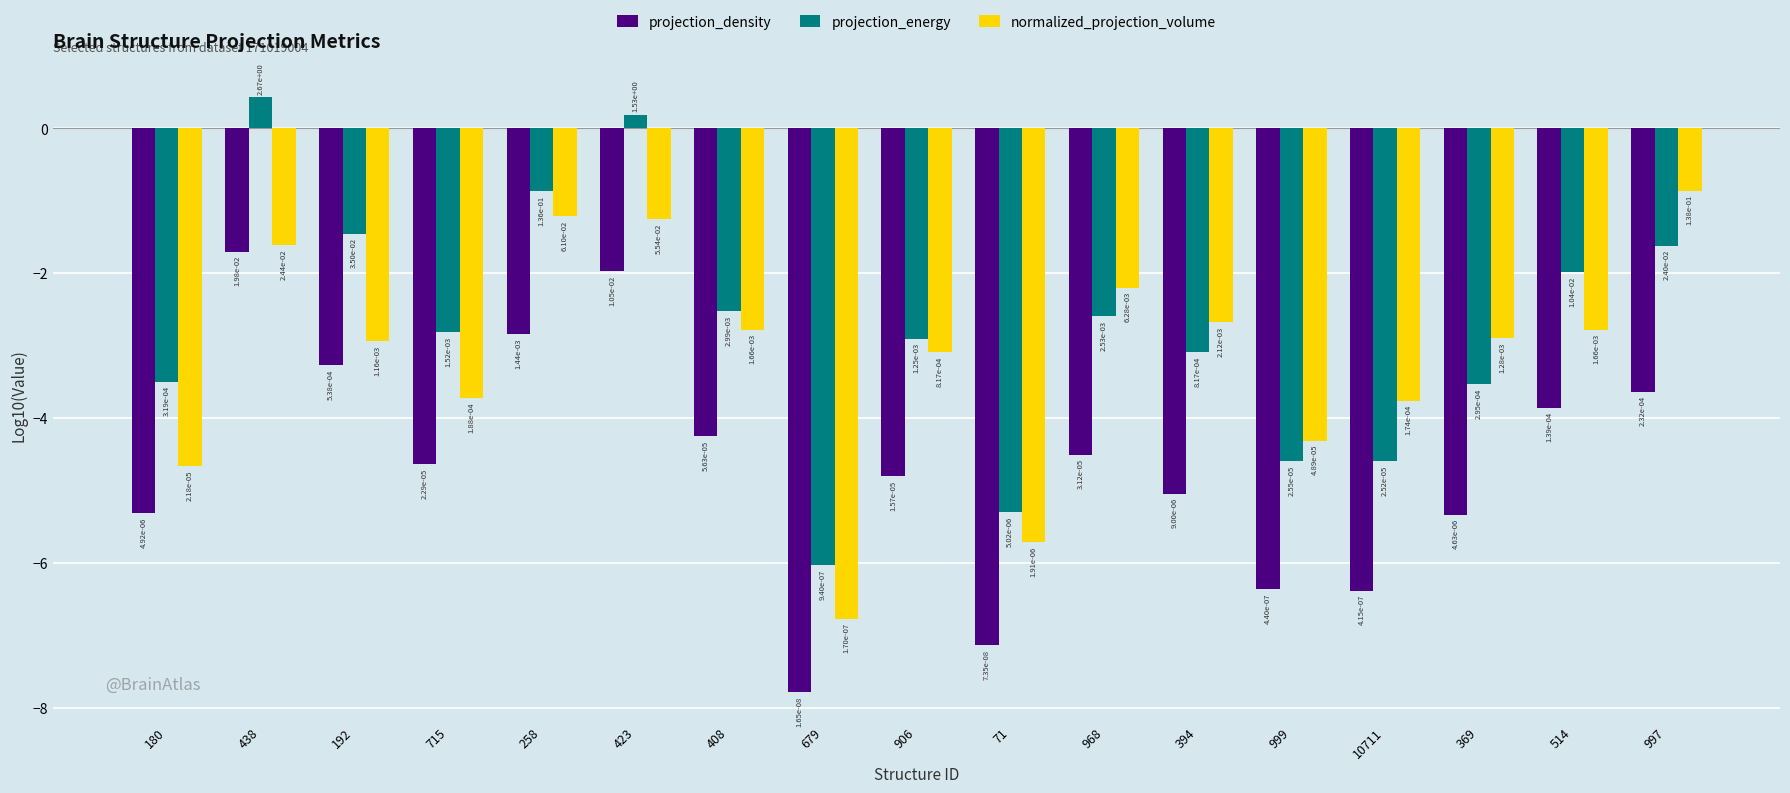

What is the label of the 16th bar from the left?

514